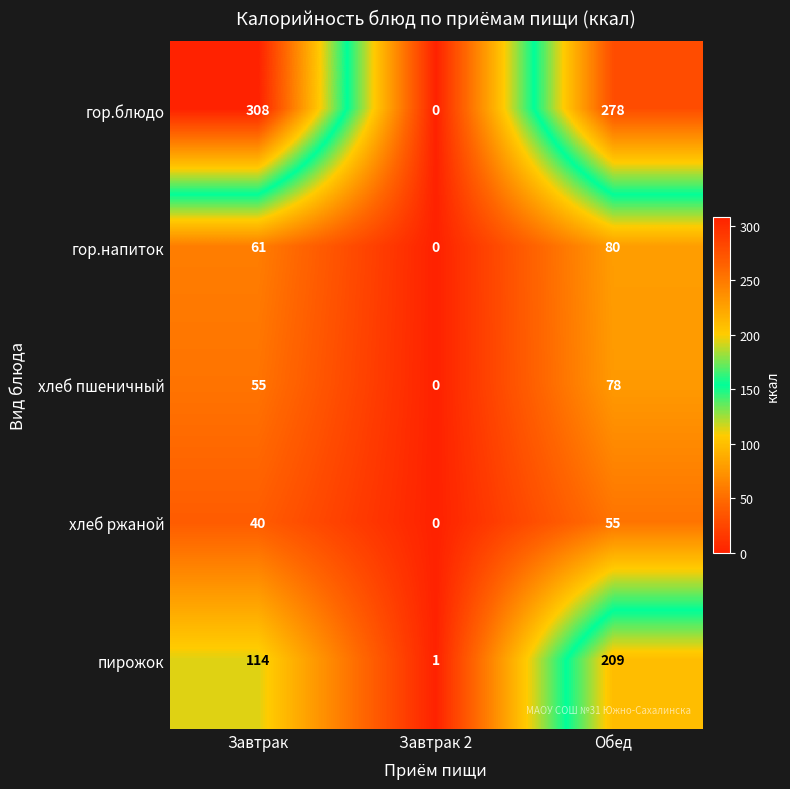

What is the difference between the second highest and minimum values in the хлеб ржаной series?

40